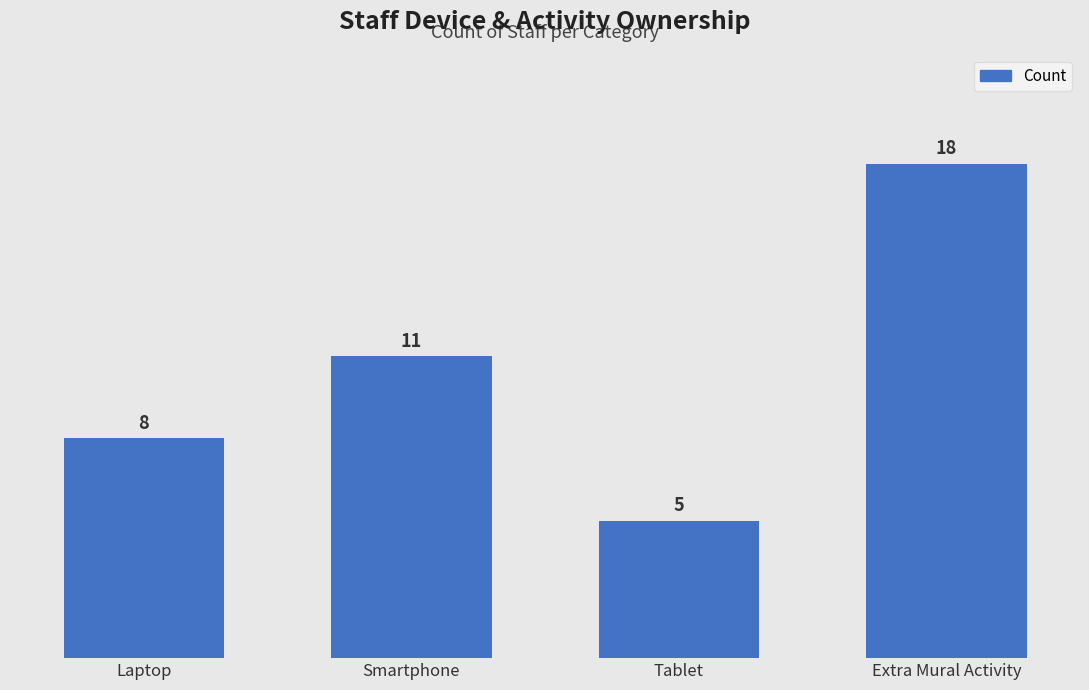

How many data points are less than 11?

2